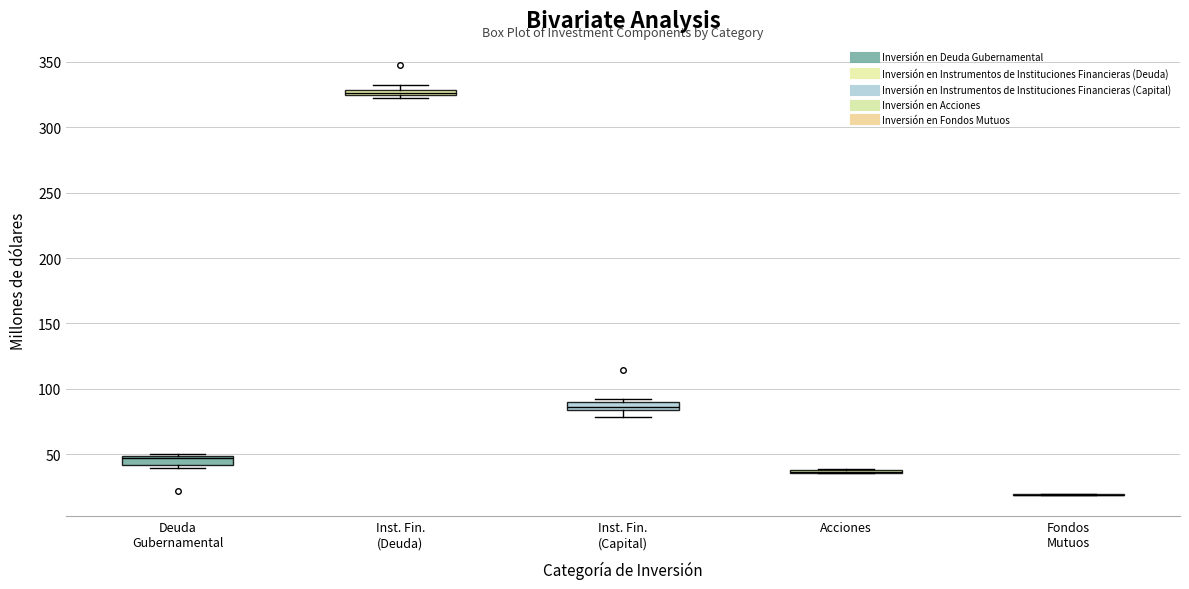

Where is the lower edge of the box for Inst. Fin. (Capital) on the y-axis? The values are not printed on the chart, so give them approximately, as read against the axis.

85